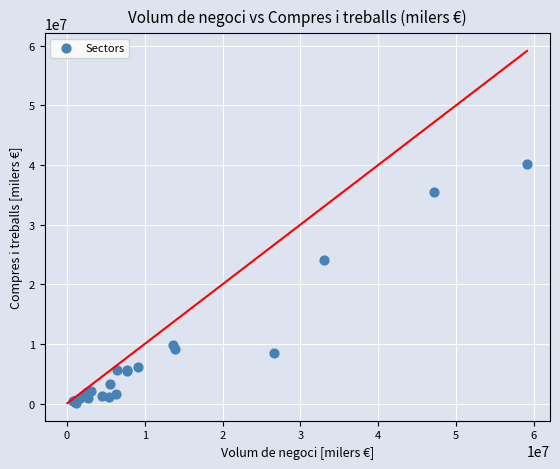

What Y value in the scatter plot is closest to 20090595?

24151308